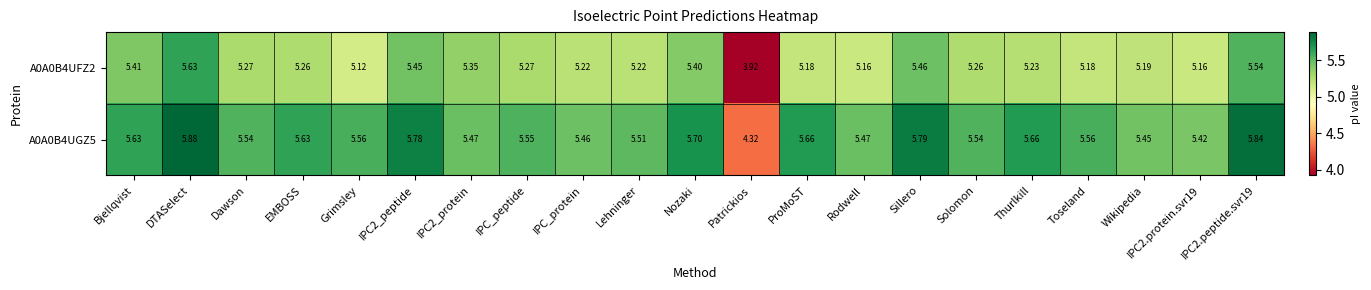

What is the maximum value shown in the chart?

5.9